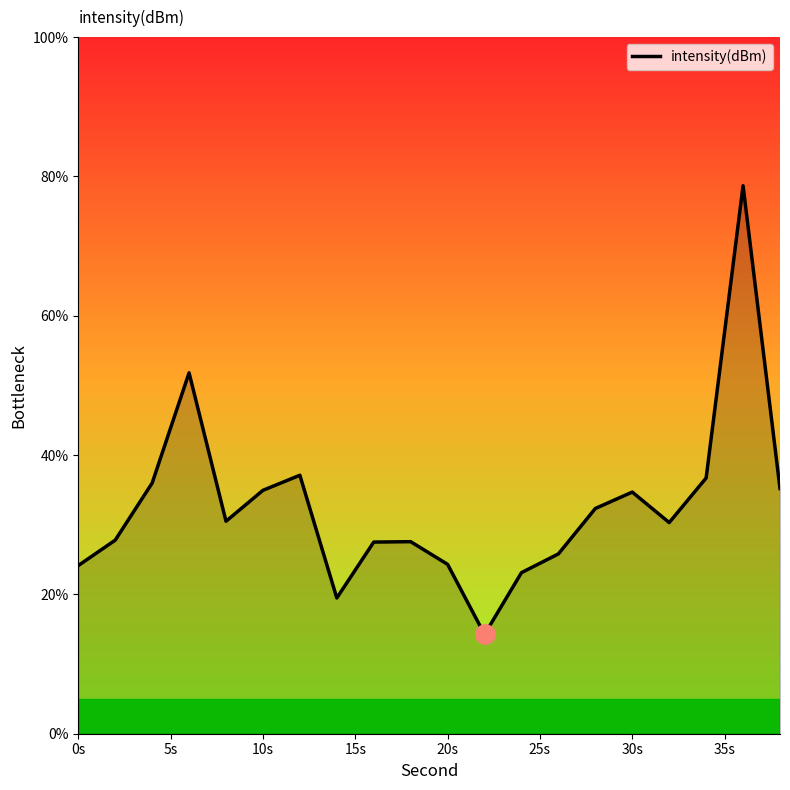

What is the smallest value displayed?

14.3